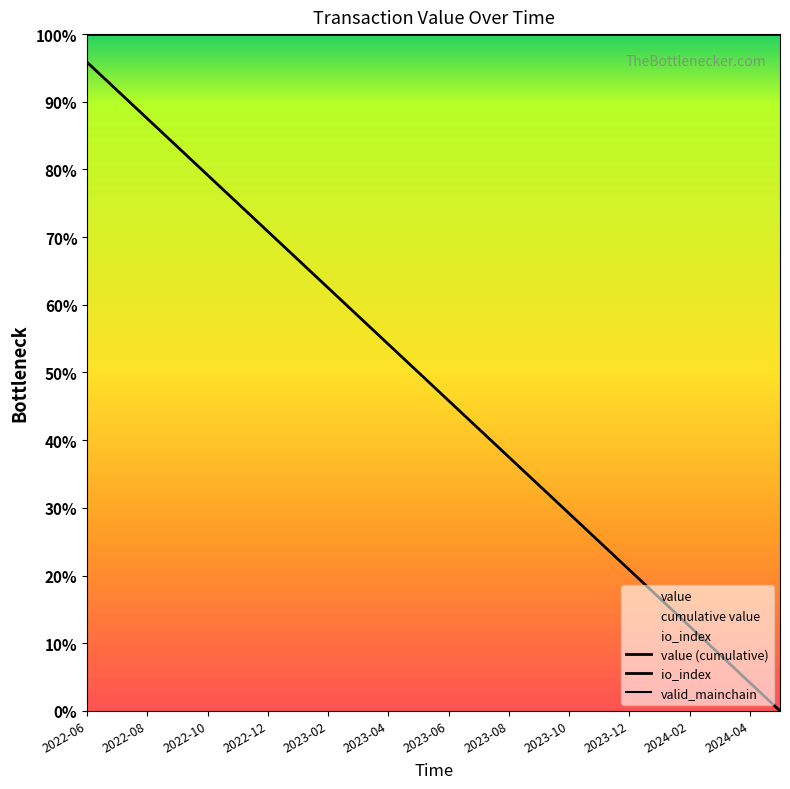

At how many categories does at least one series exceed 0?

24